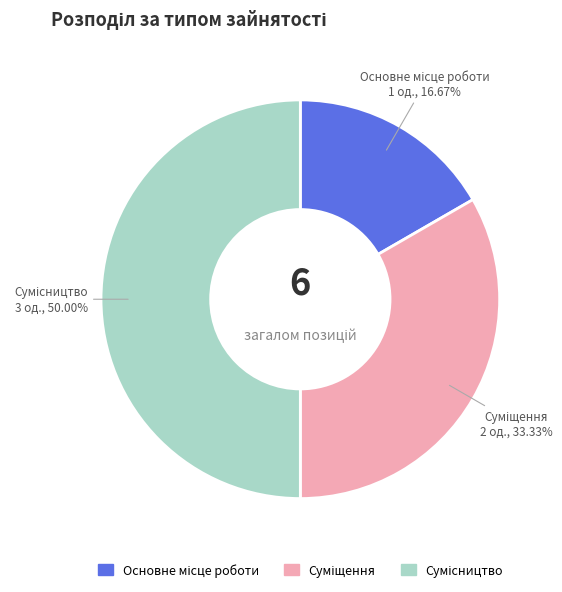

How much of the chart is everything except Сумісництво?

50.0%